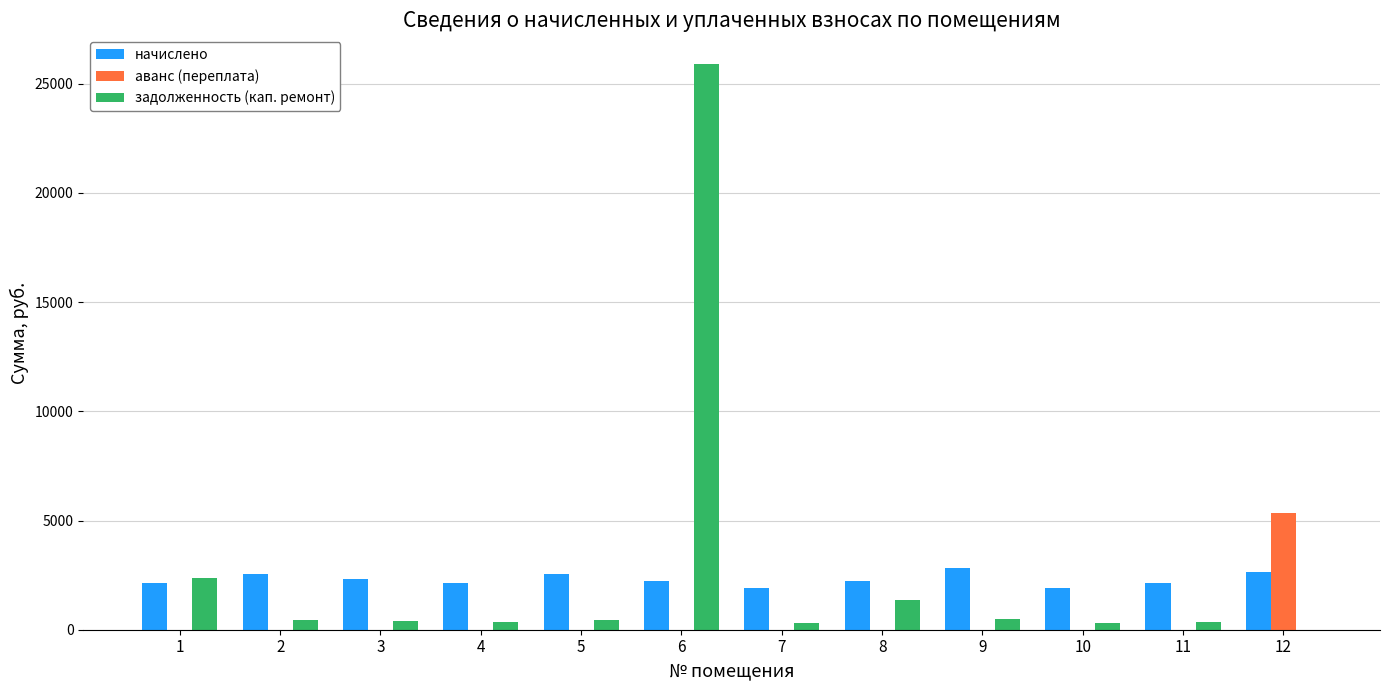

What is the maximum value for задолженность (кап. ремонт)?

25916.7